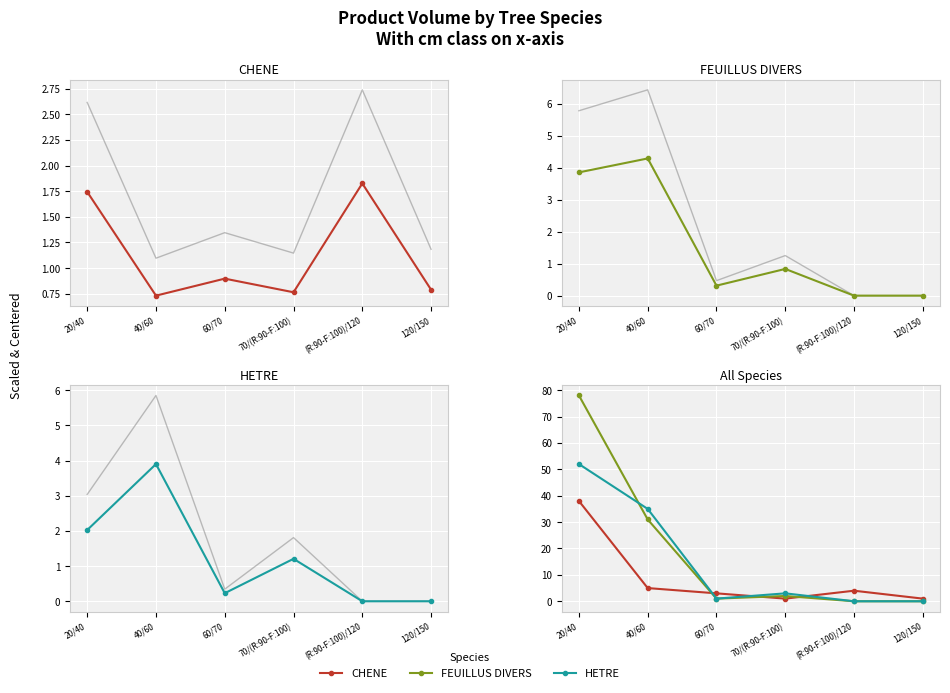

At which category is the sum across all series the highest?

20/40